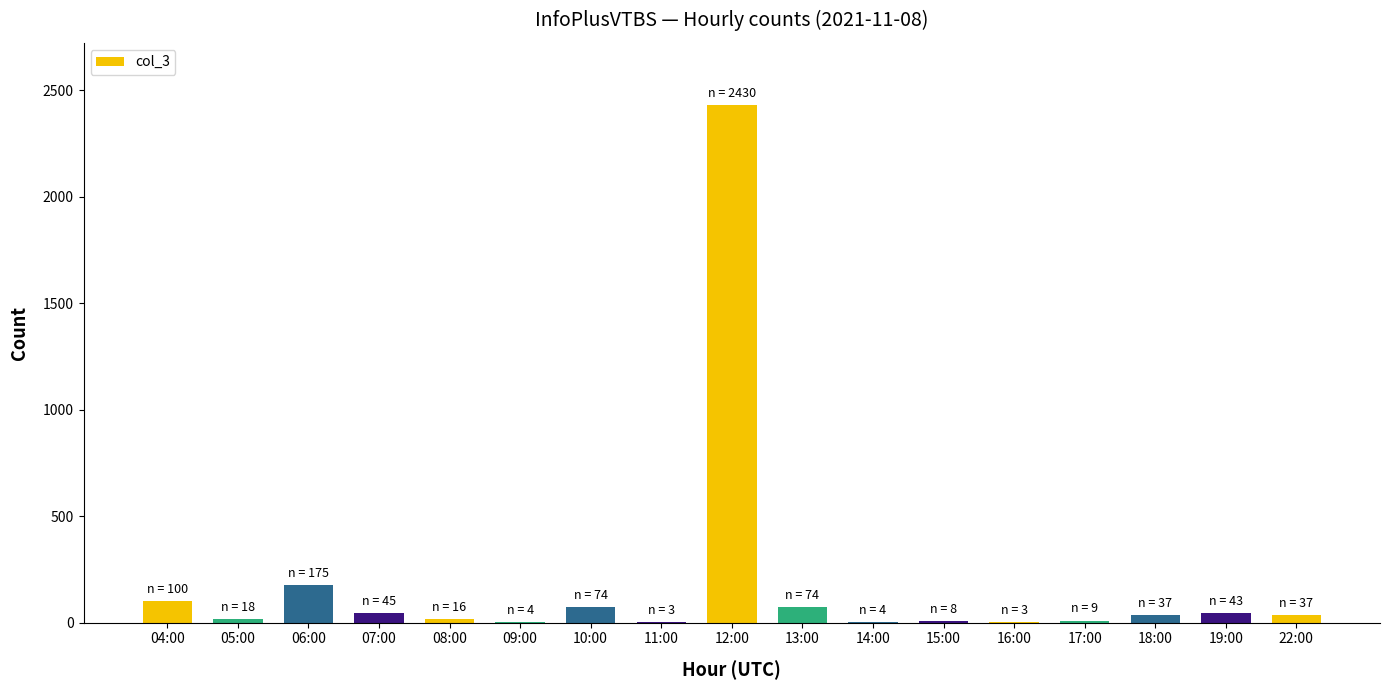

Is it true that the value at 04:00 is 100?

True